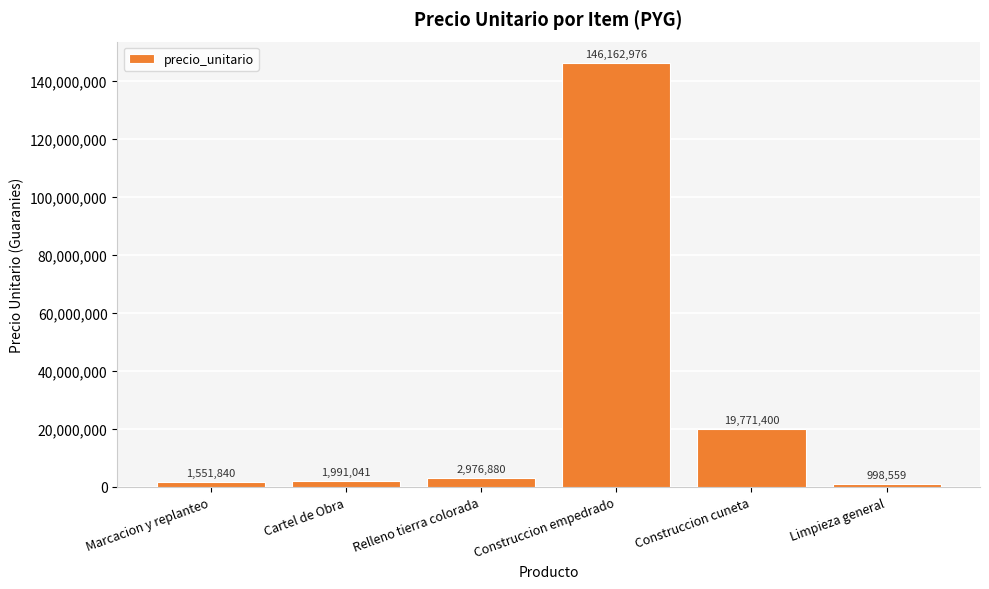

How many data points does each series have?

6